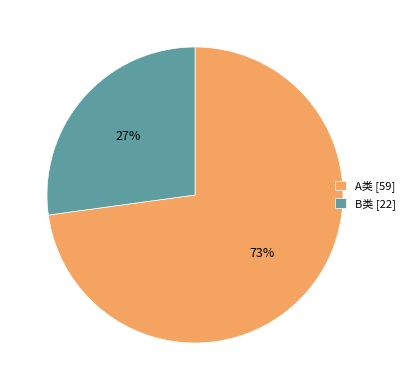

What is the smallest slice in the pie chart?

B类